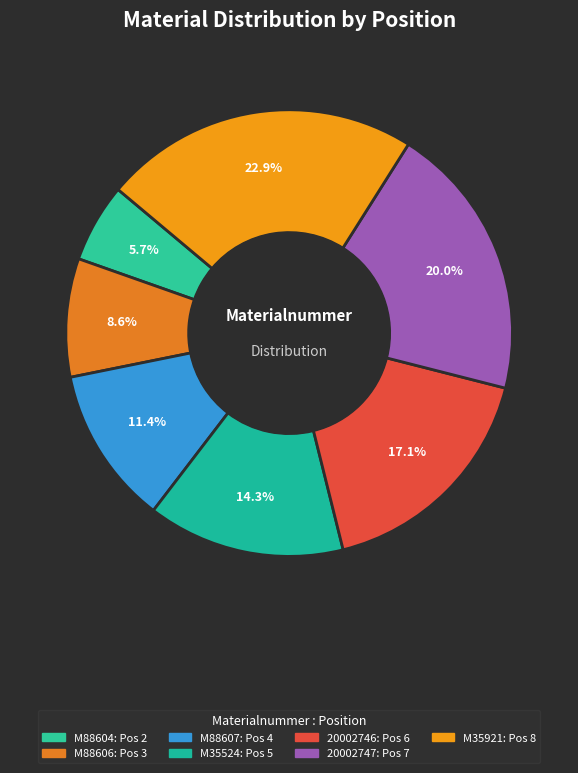

To the nearest percent, what is the difference between the M88607 and M35921 slice percentages?

11%